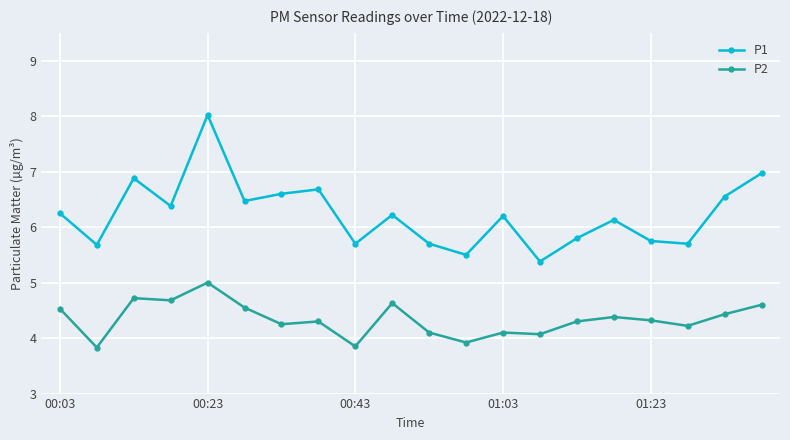

Which series has the largest range (max minus min)?

P1